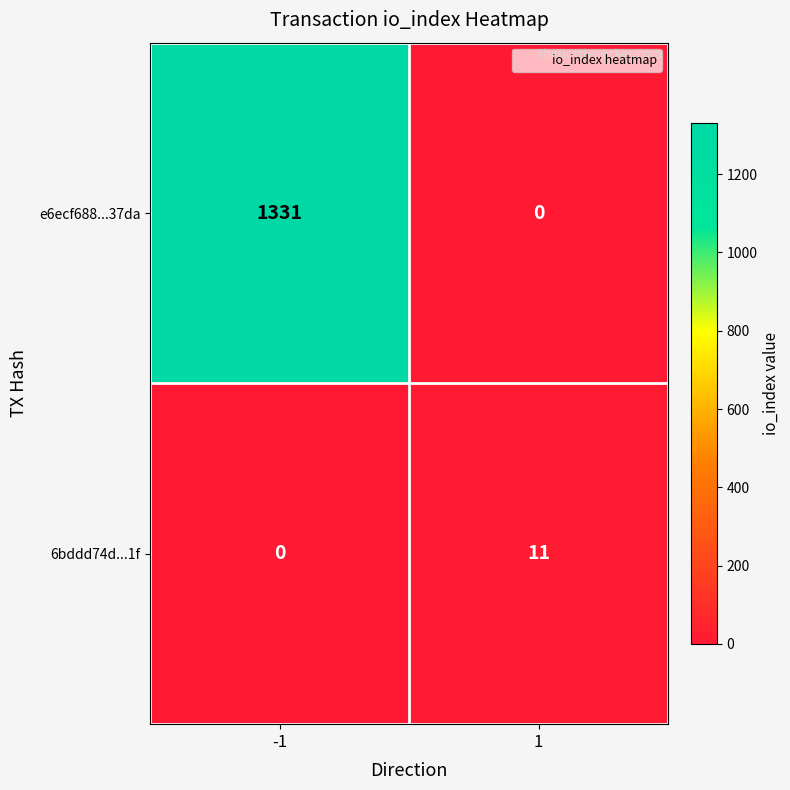

Which series has the largest total across all categories?

e6ecf688...37da